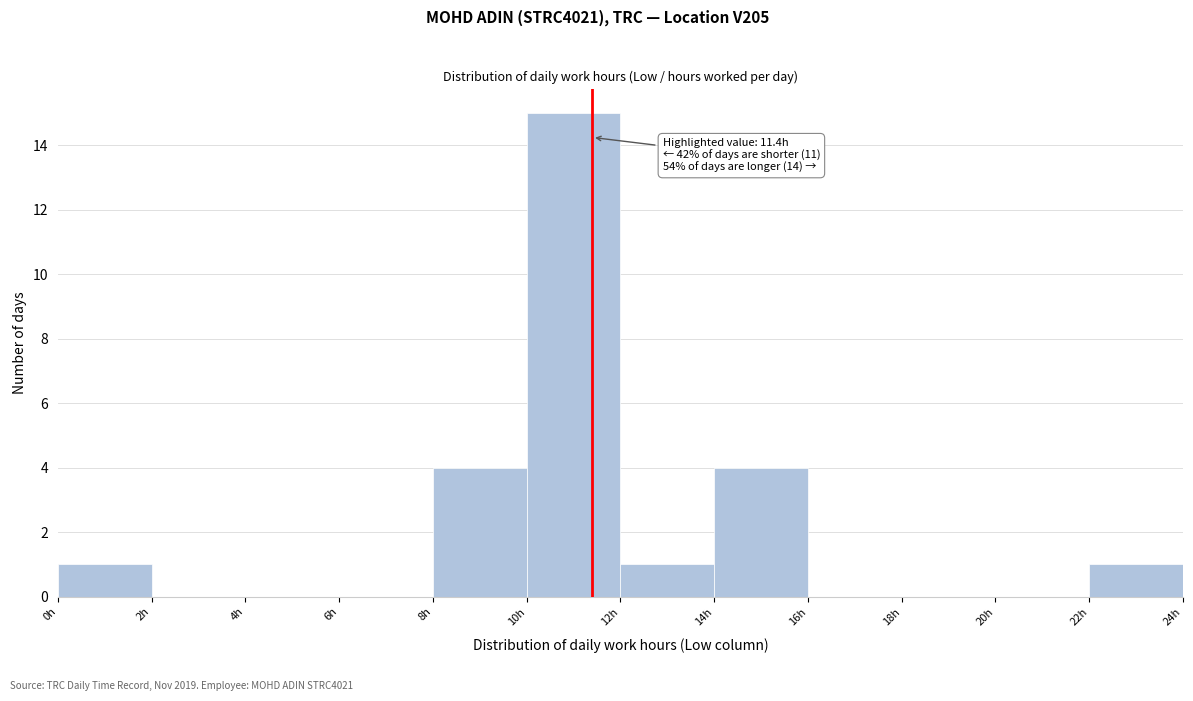

Which range on the x-axis has the tallest bar?

10 to 12